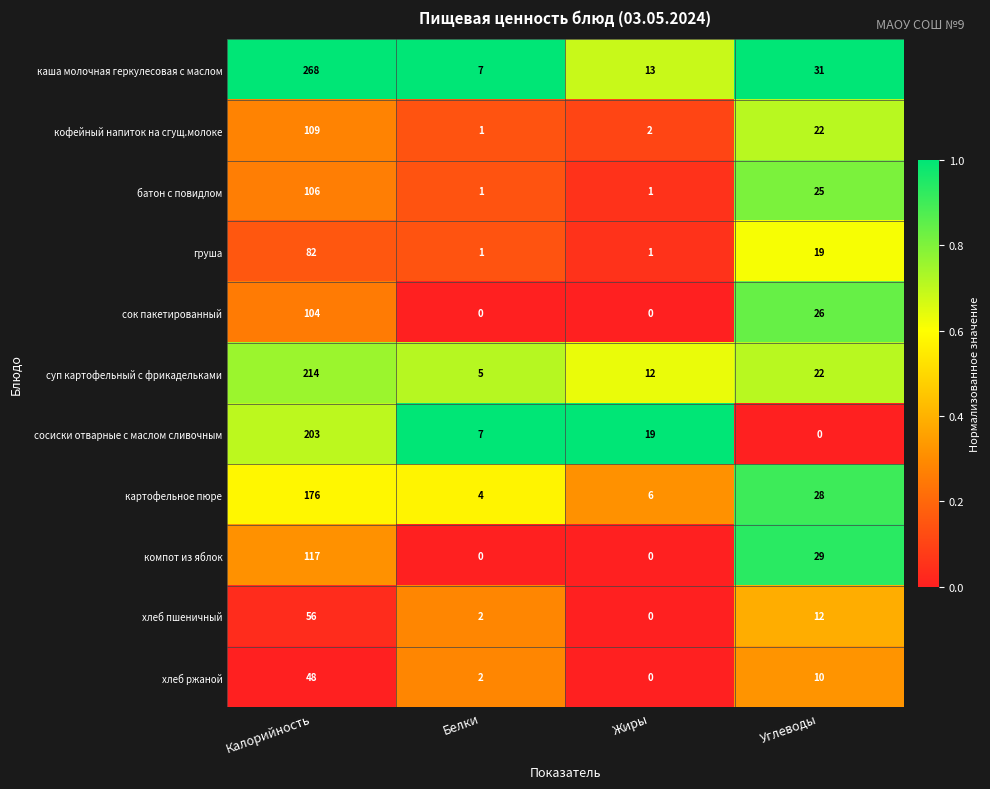

Which series changed the most between Калорийность and Белки?

каша молочная геркулесовая с маслом